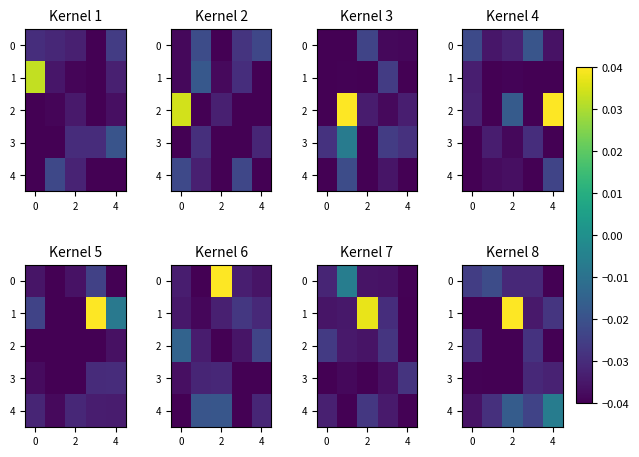

At 0, list the series in order from largest to smallest.

0, 2, 4, 3, 1